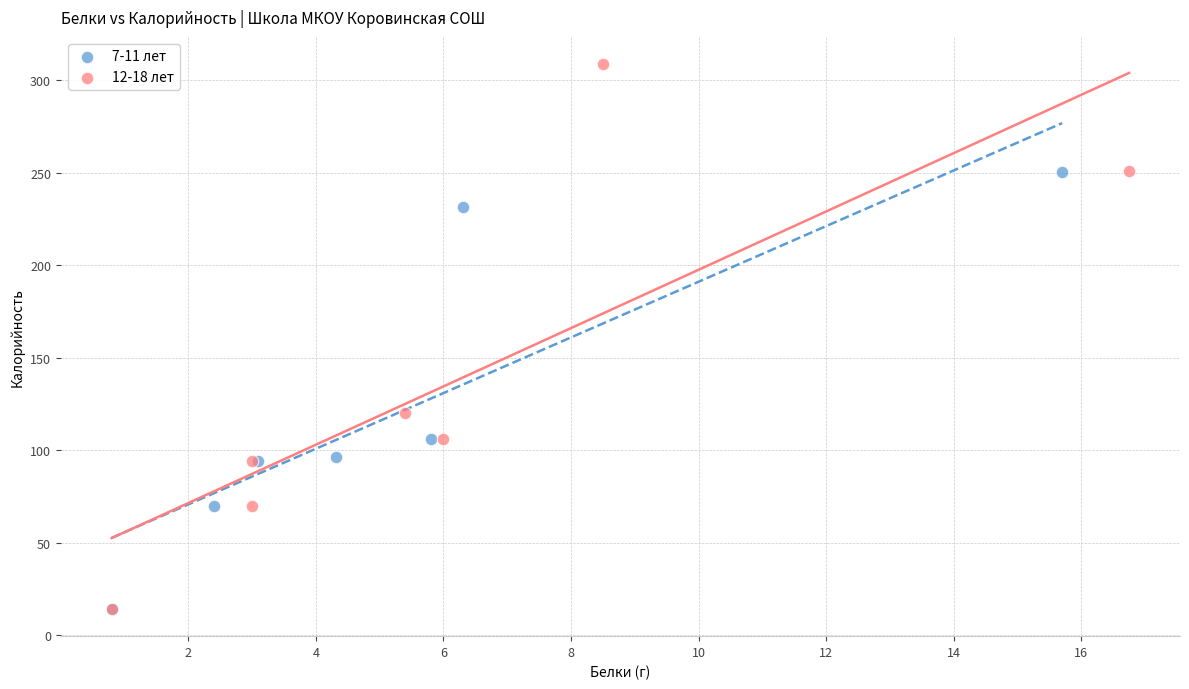

Which series reaches the maximum Y coordinate?

12-18 лет